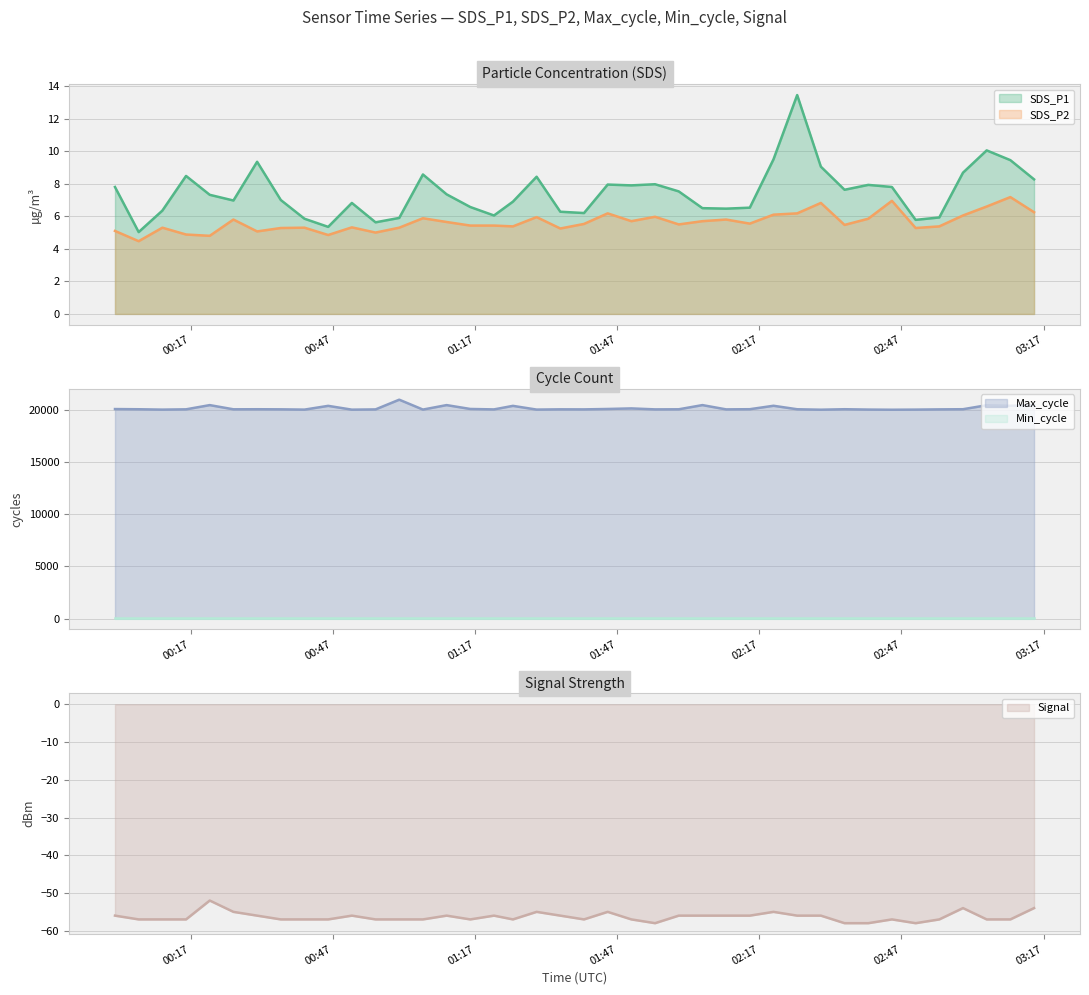

At which category is the sum across all series the highest?

2021/06/08 01:01